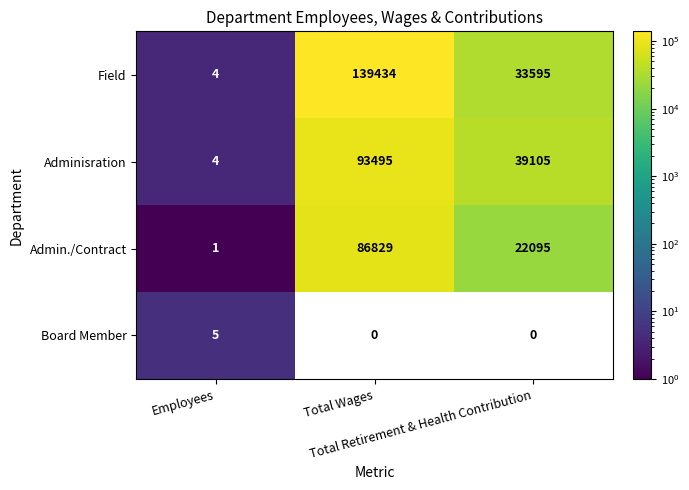

Count the Field values in the range 4 to 139434.

3